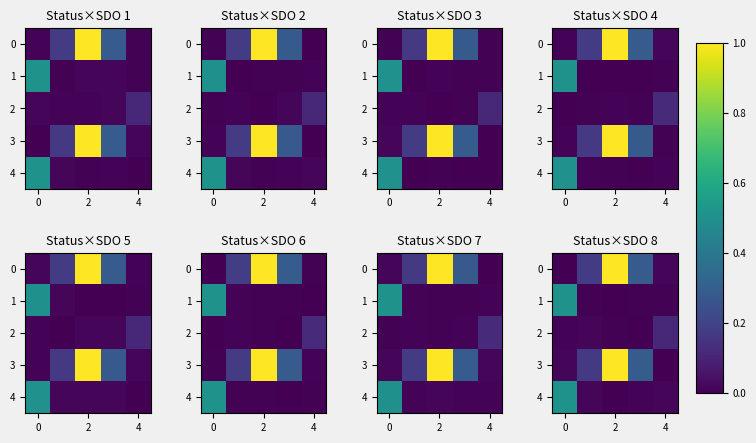

Rank the series by their maximum value, from lowest to highest.

2, 1, 4, 0, 3